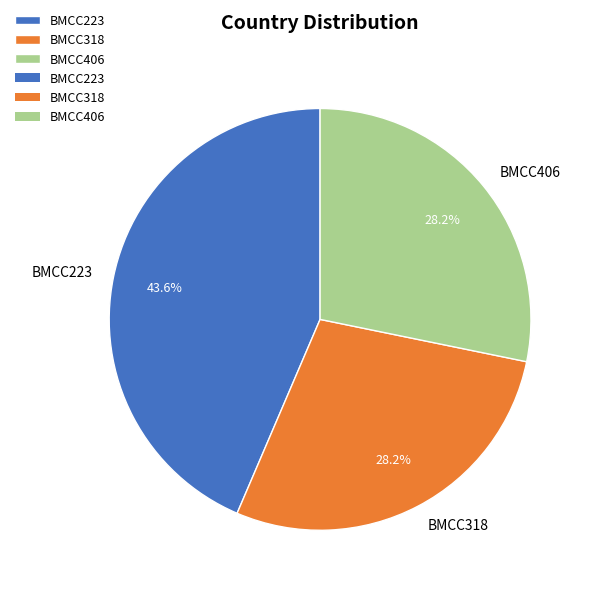

The BMCC406 slice represents 28% of the pie. True or false?

True